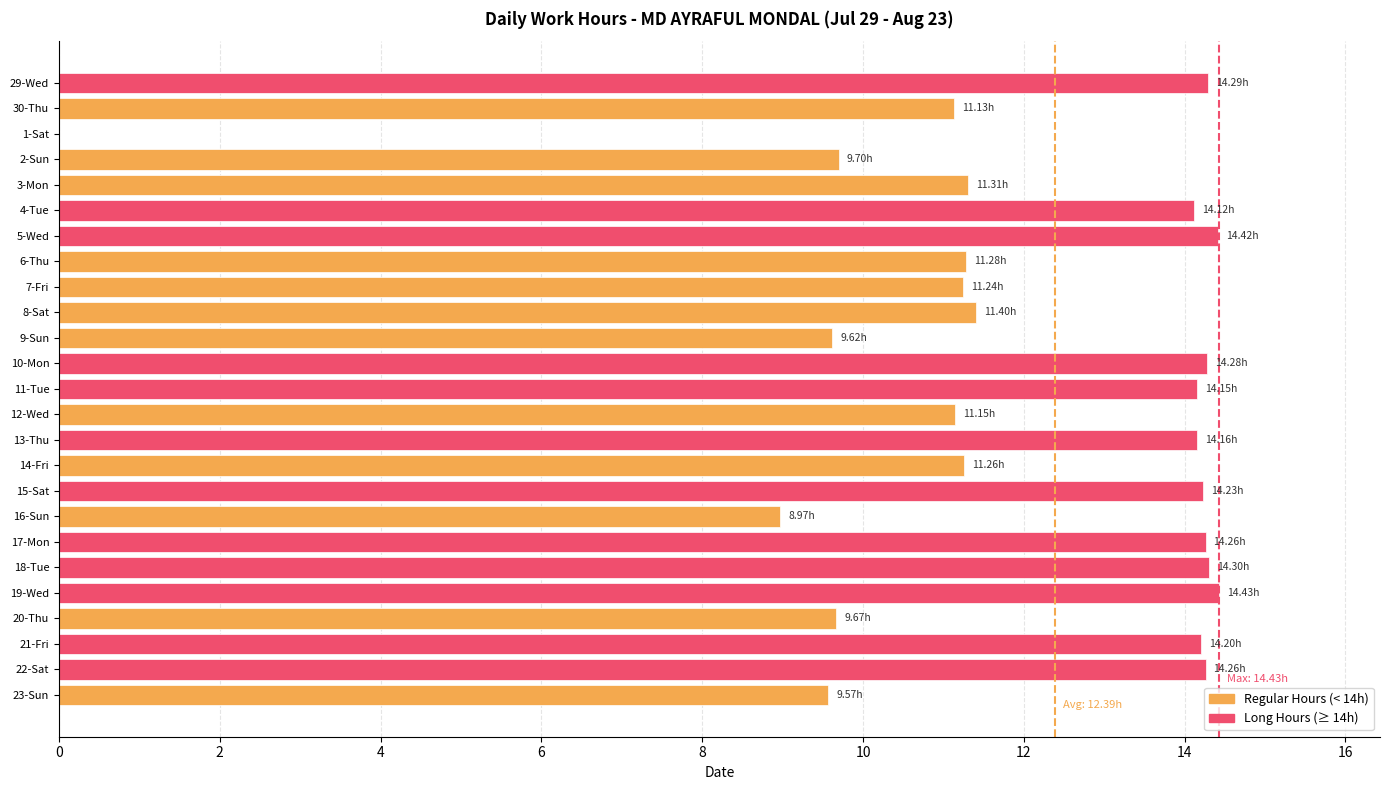

What is the sum of the values at 2-Sun and 17-Mon?

24.0